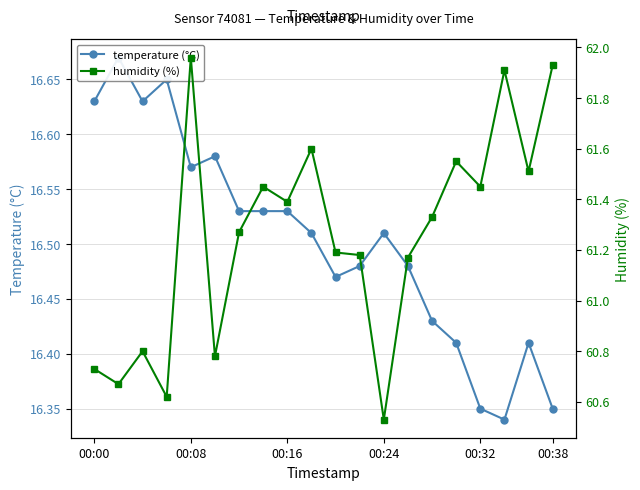

Does the chart display data point markers on the line(s)?

Yes